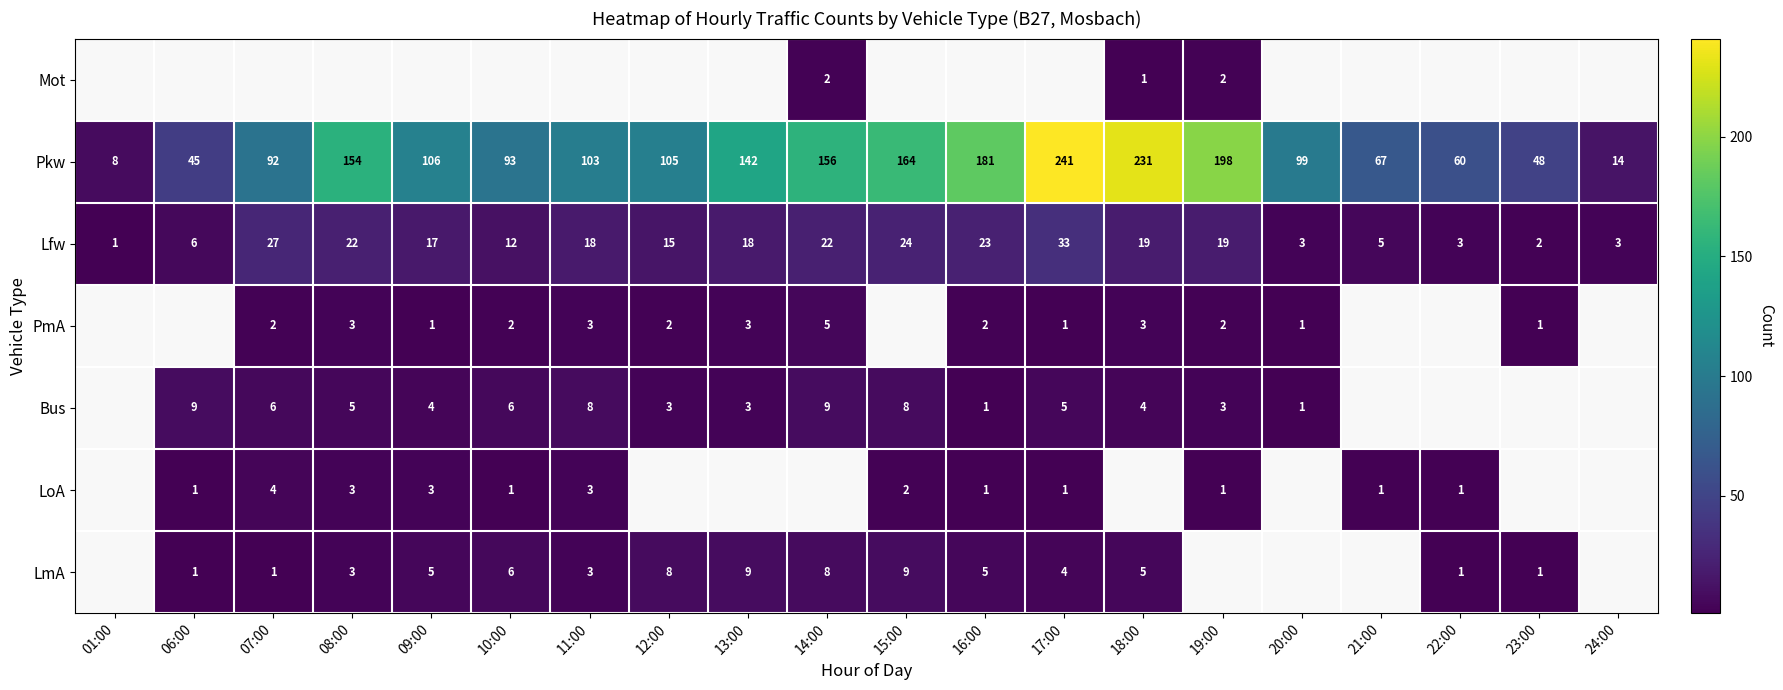

Which category has the lowest value across all series?

01:00